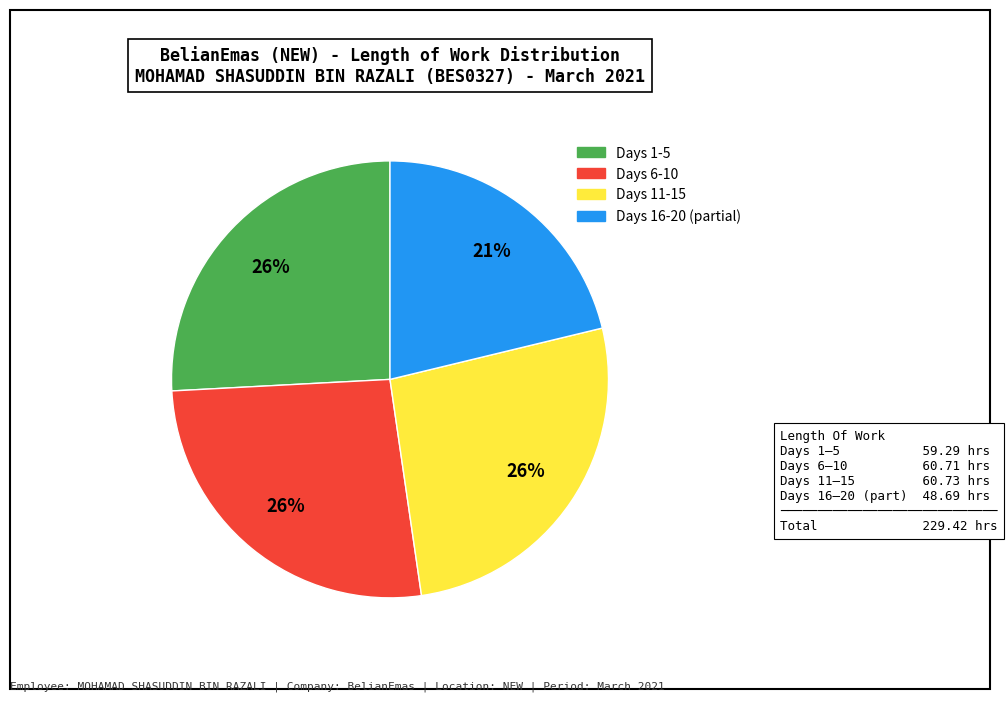

To the nearest percent, what is the difference between the largest and smallest slice percentages?

5%